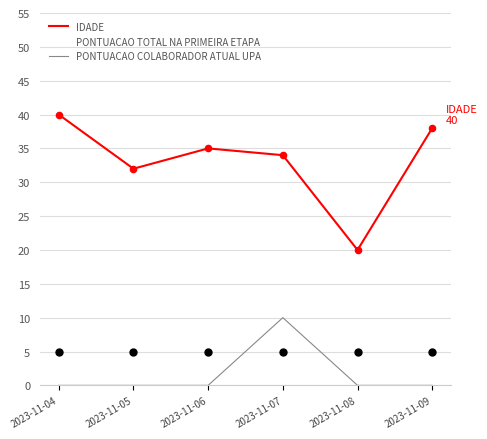

Which series has the largest total across all categories?

IDADE